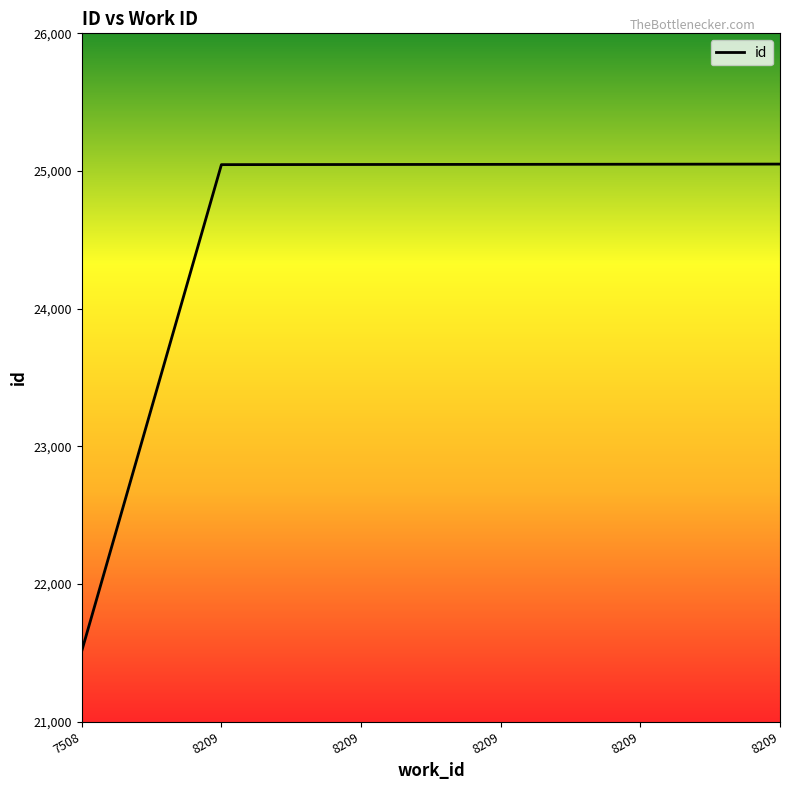

What is the sum of the values at 8209 and 8209?

50097